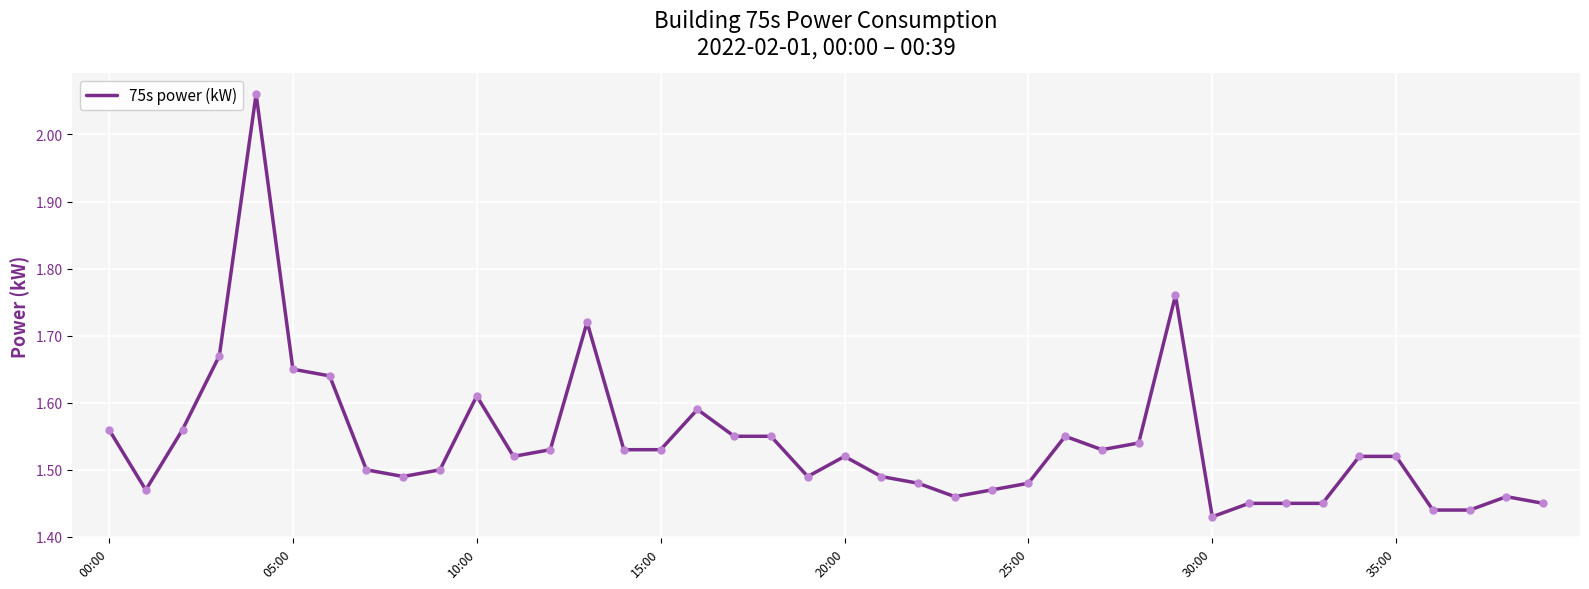

What is the difference between the maximum and minimum values?

0.6